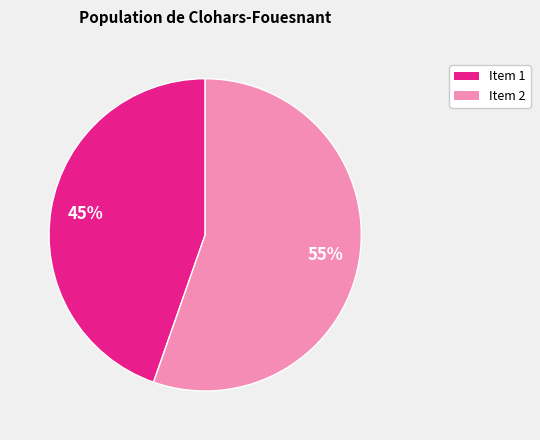

Is there any slice that represents more than half of the pie?

Yes